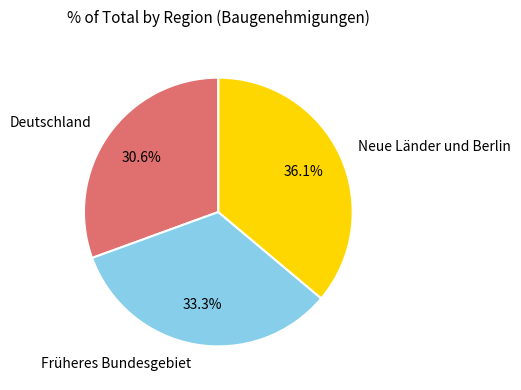

Count the number of slices in the pie.

3